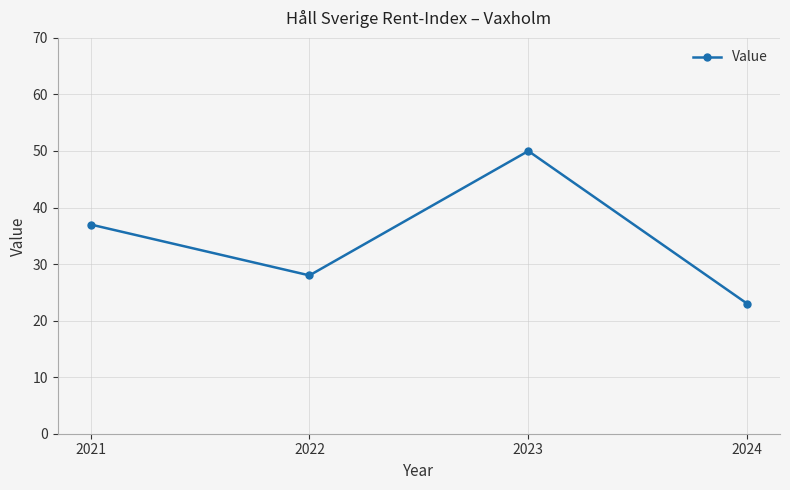

The chart shows a value of 11 at 2023. True or false?

False